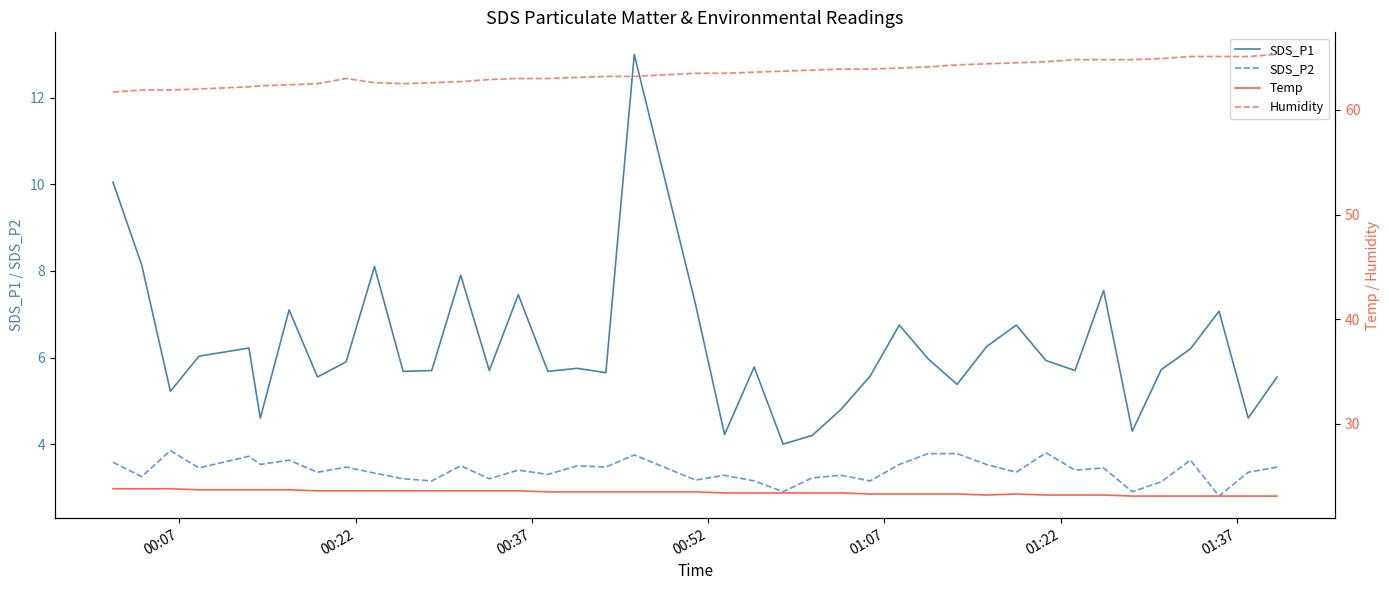

What is the minimum value for SDS_P2?

2.8